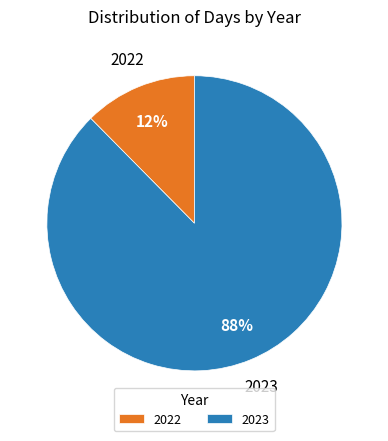

The 2023 slice represents 82% of the pie. True or false?

False